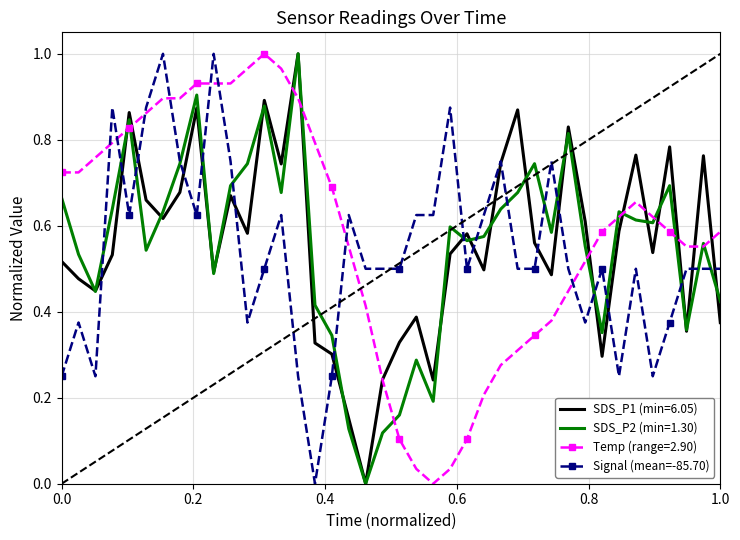

How many times do Temp (range=2.90) and Signal (mean=-85.70) cross each other?

8